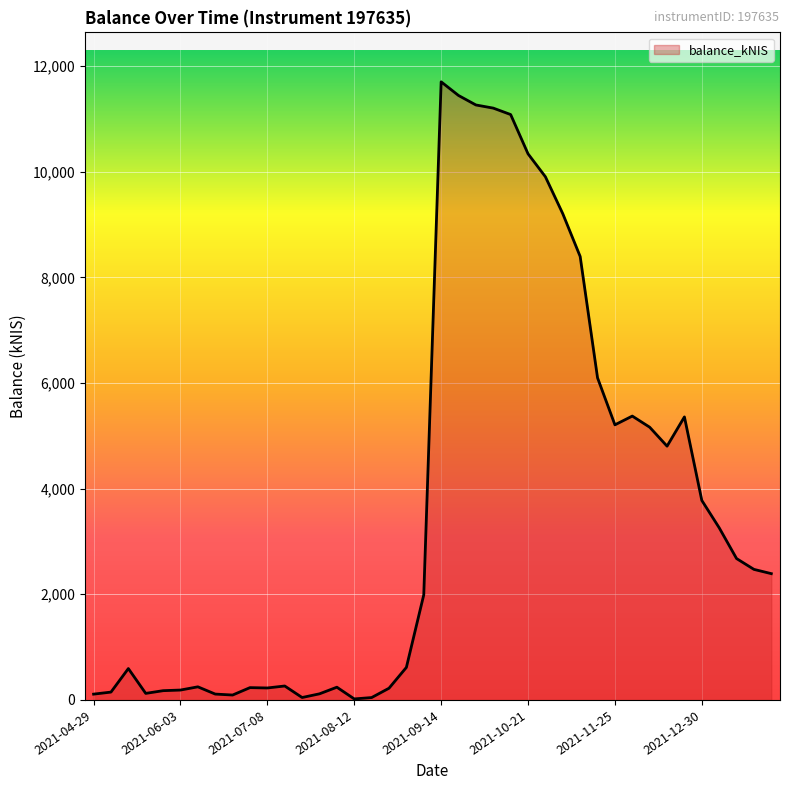

What is the difference between the maximum and minimum values?

11681.7